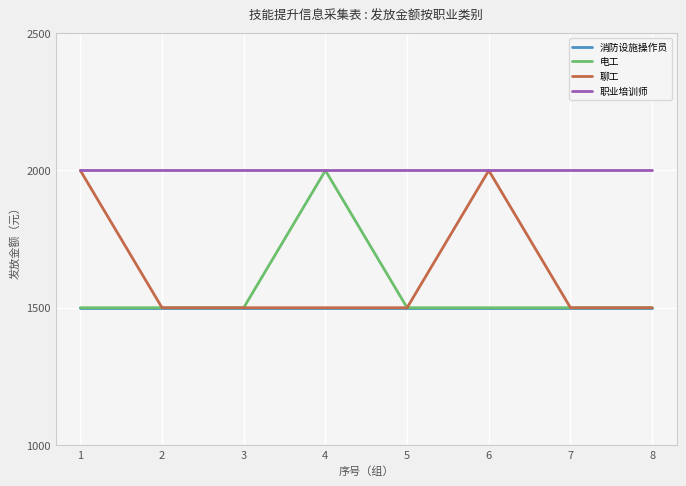

Which series changed the most between 1 and 2?

聊工